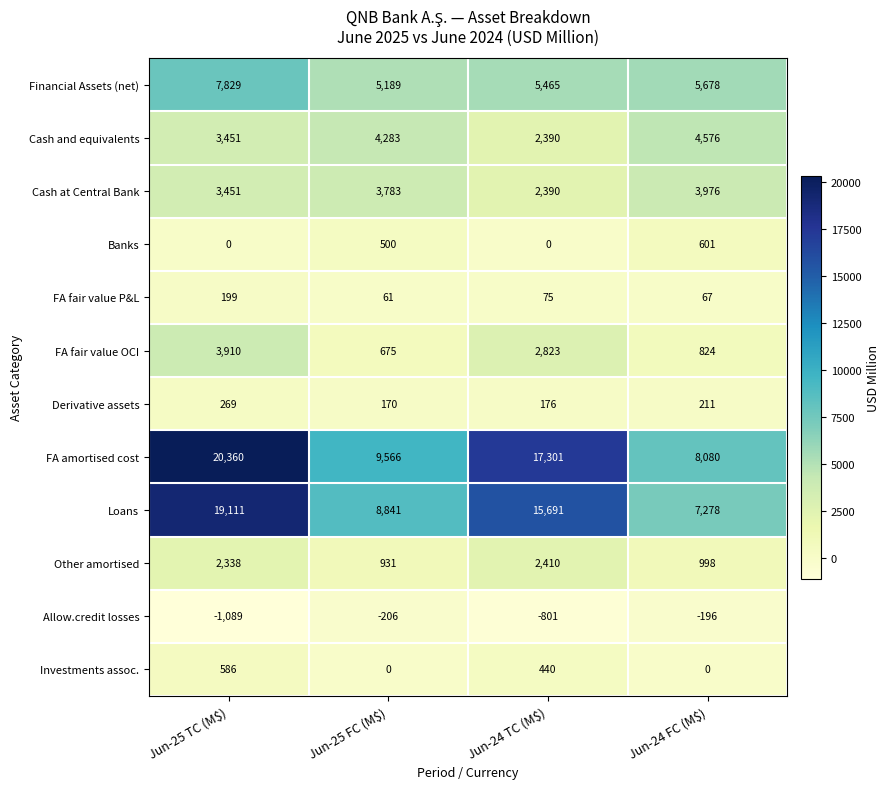

What is the total value across all series at Jun-25 TC (M$)?

60415